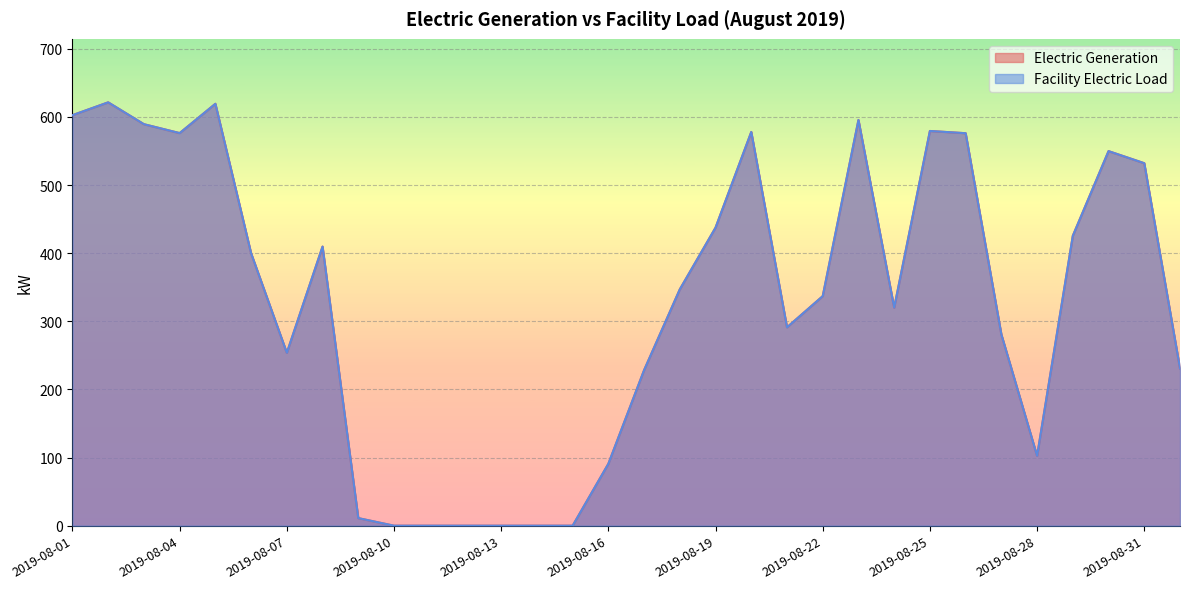

The Facility Electric Load series shows 400.2 at 2019-08-17. True or false?

False